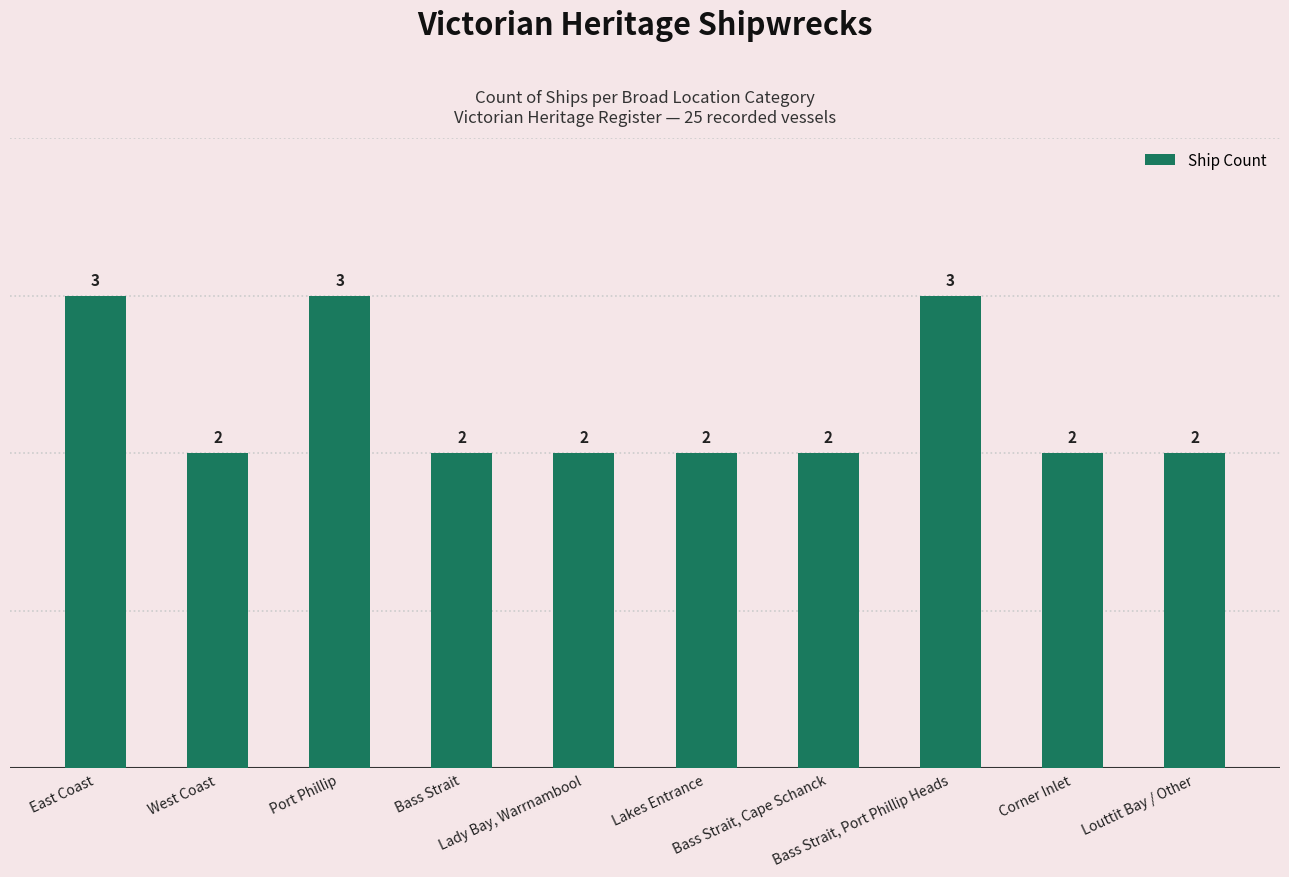

Reading left to right, transcribe all the data shown in this chart.

3	2	3	2	2	2	2	3	2	2